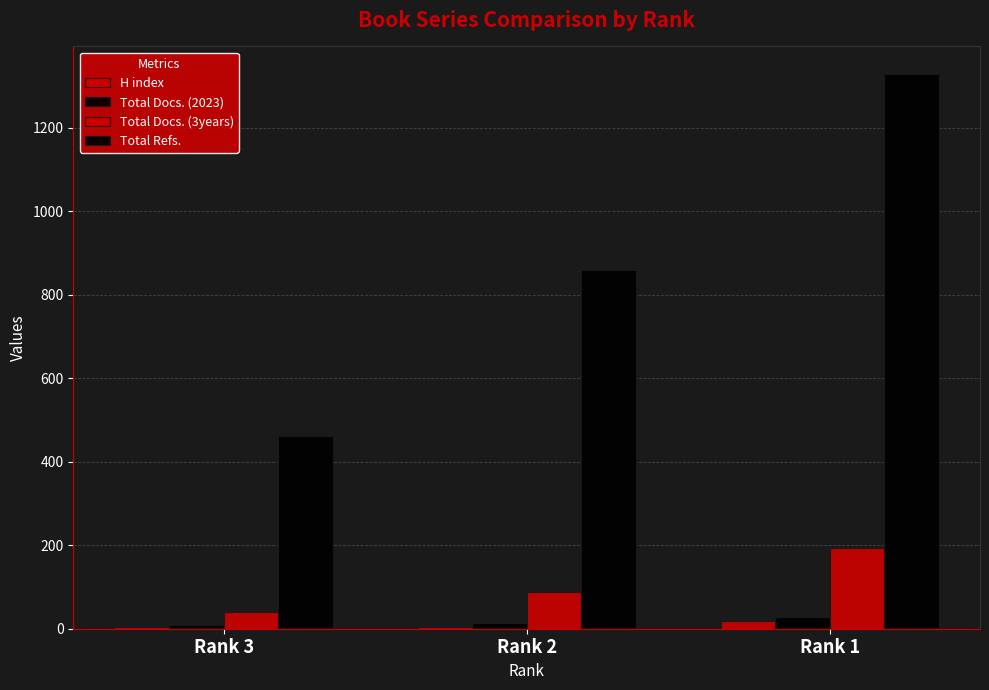

Are the bars horizontal?

No